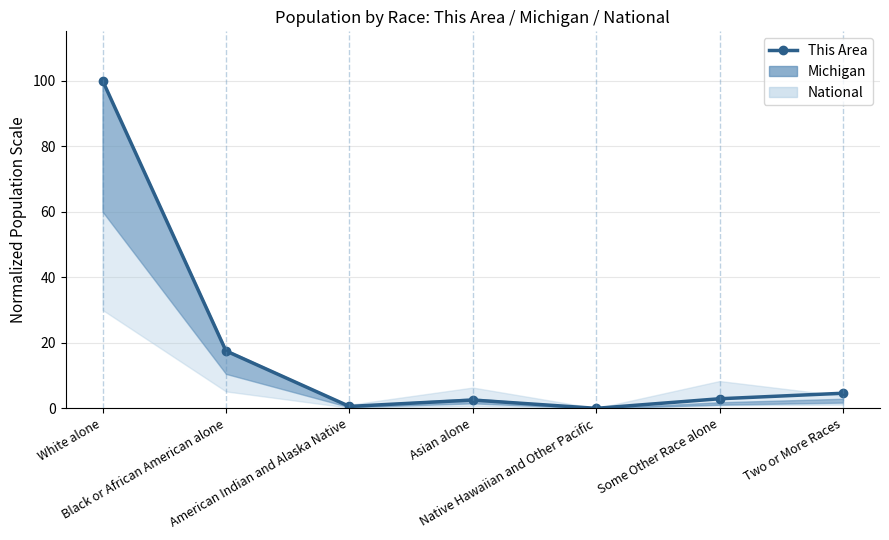

How many data points are less than 2?

2